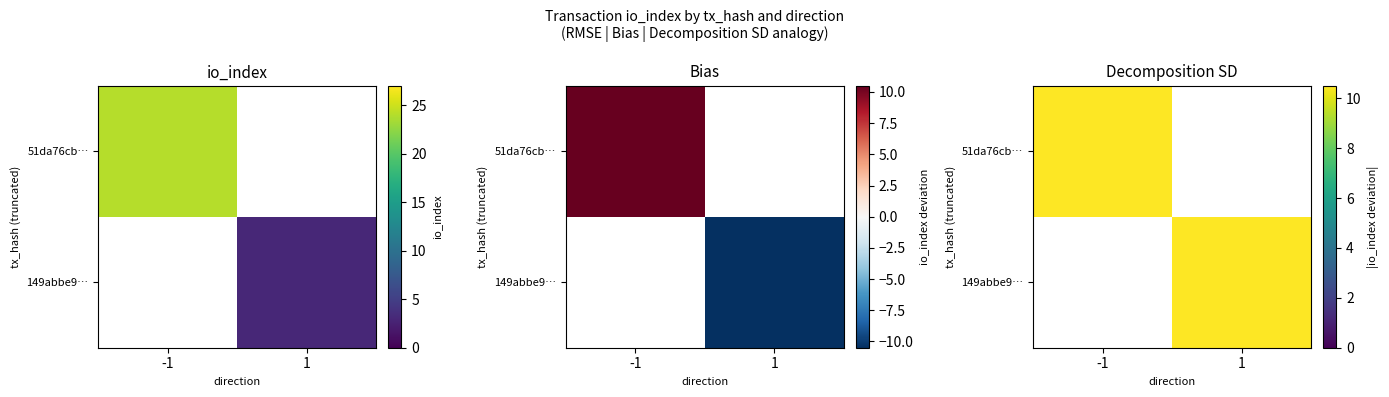

The value of 51da76cb… at 1 is 5.8. True or false?

False